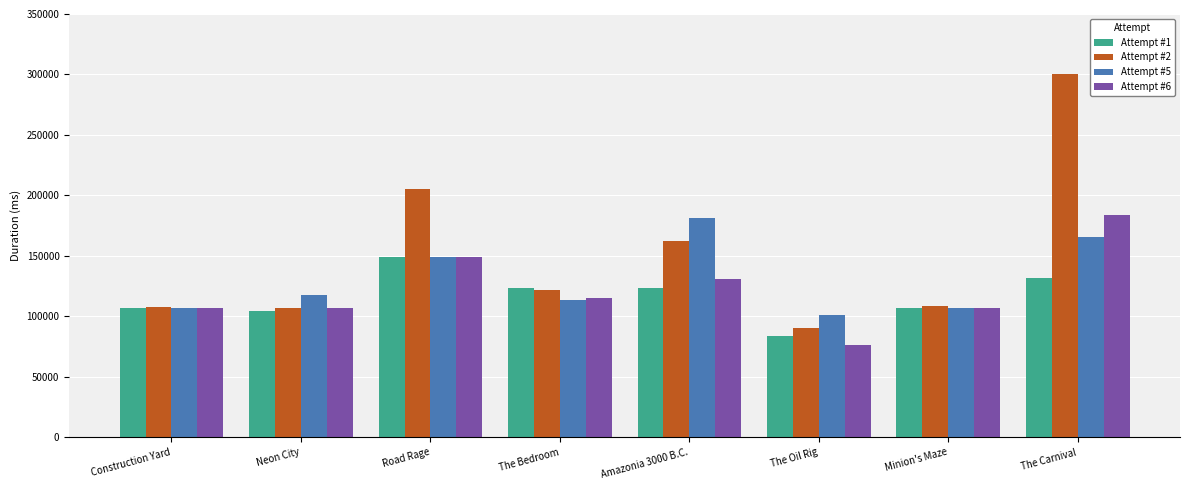

What is the label of the 6th bar from the right?

Road Rage